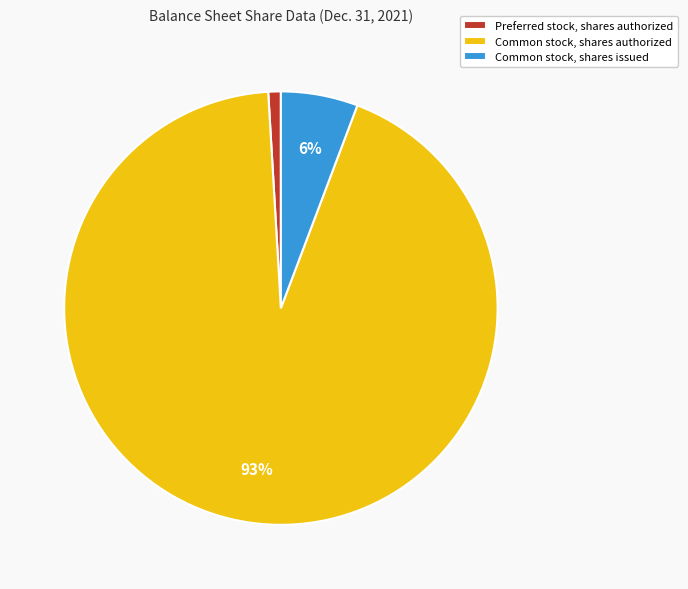

The Preferred stock, shares authorized slice represents 7% of the pie. True or false?

False